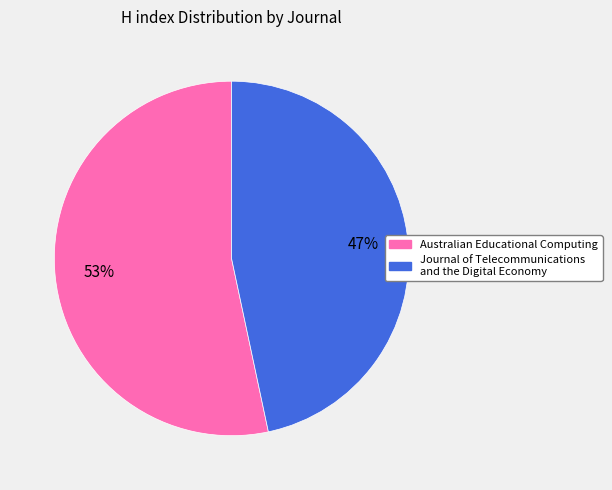

Rank the categories by value from highest to lowest.

Australian Educational Computing, Journal of Telecommunications and the Digital Economy